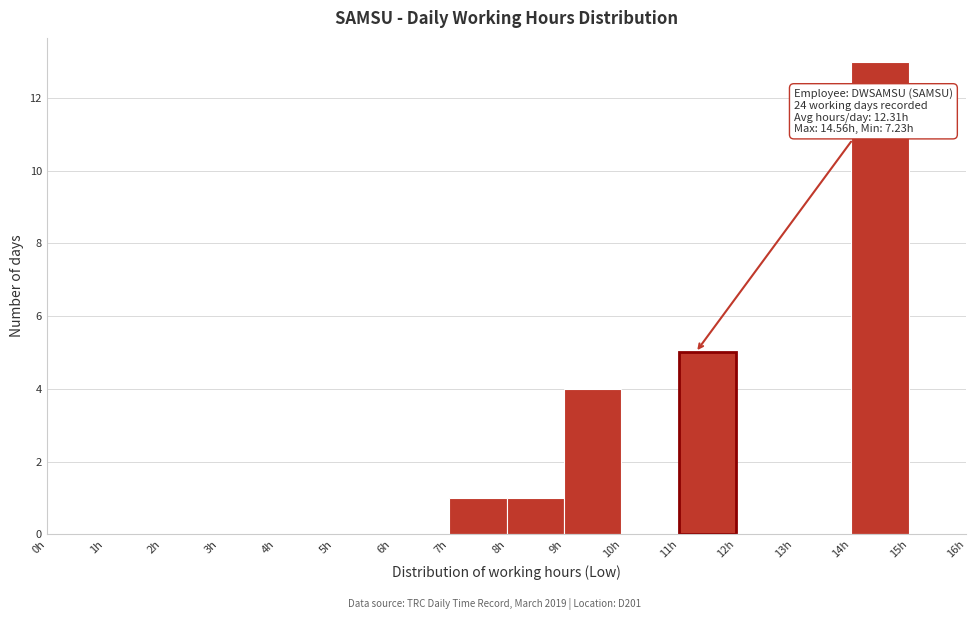

Which range on the x-axis has the tallest bar?

14 to 15